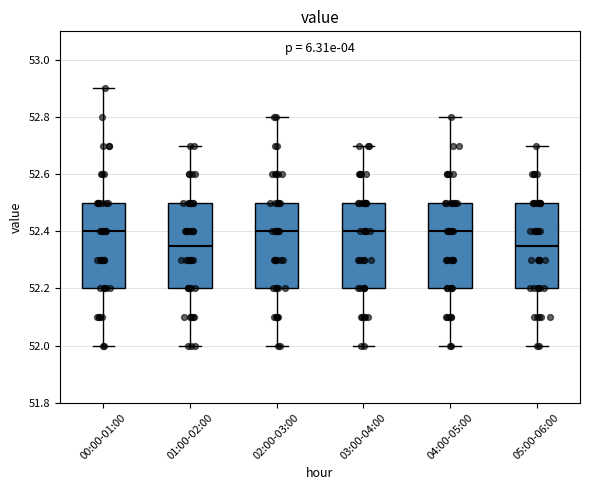

Reading left to right, read every box against the y-axis: the position of its median line, the range the box covers, and the ends of its whiskers. The values are not printed on the chart, so give them approximately, as read against the axis.

00:00-01:00: median 52.40, box 52.20 to 52.50, whiskers 52.00 to 52.90
01:00-02:00: median 52.36, box 52.20 to 52.50, whiskers 52.00 to 52.70
02:00-03:00: median 52.40, box 52.20 to 52.50, whiskers 52.00 to 52.80
03:00-04:00: median 52.40, box 52.20 to 52.50, whiskers 52.00 to 52.70
04:00-05:00: median 52.40, box 52.20 to 52.50, whiskers 52.00 to 52.80
05:00-06:00: median 52.36, box 52.20 to 52.50, whiskers 52.00 to 52.70